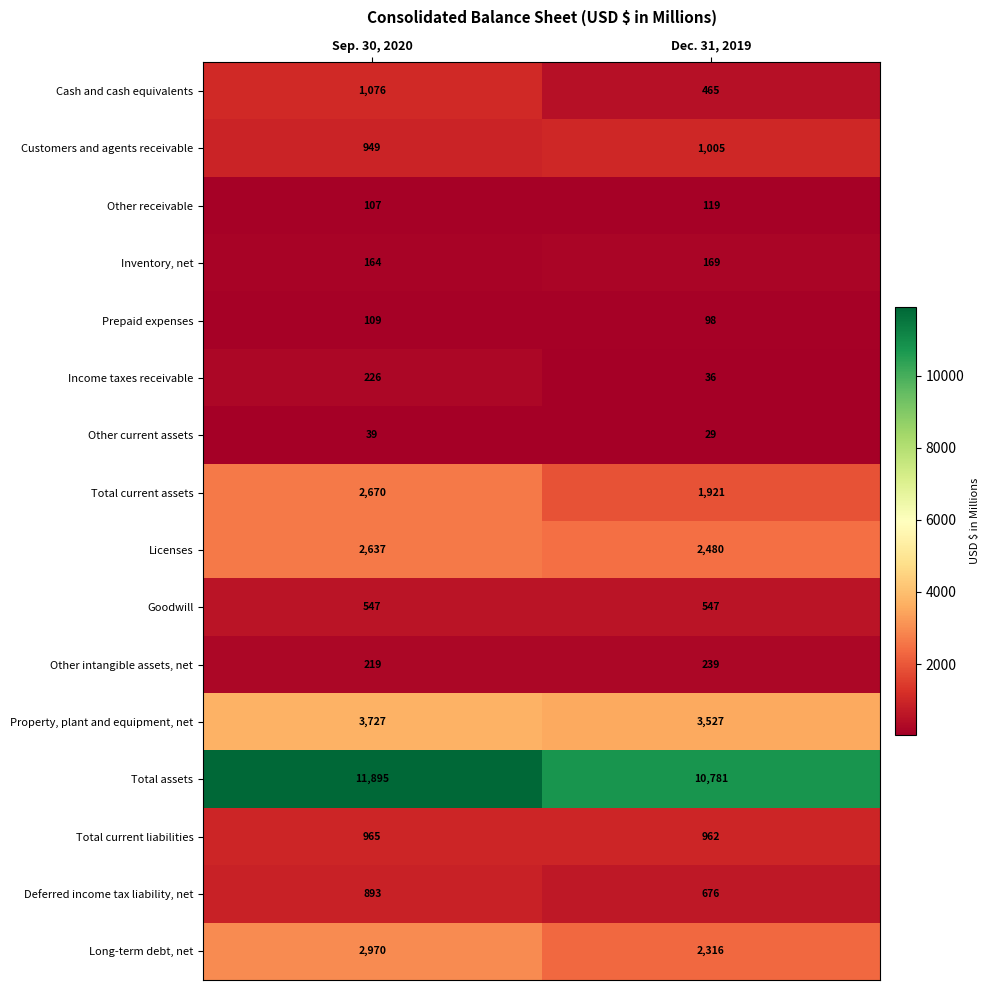

At which label is Other intangible assets, net closest to 229?

Sep. 30, 2020